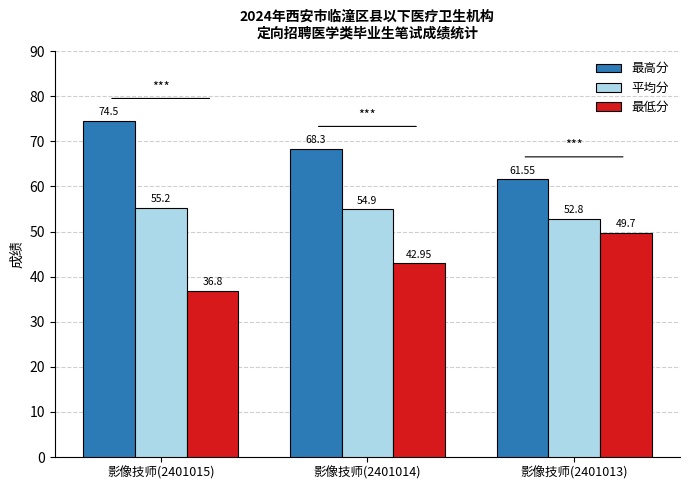

What is the lowest value of the 最低分 series?

36.8